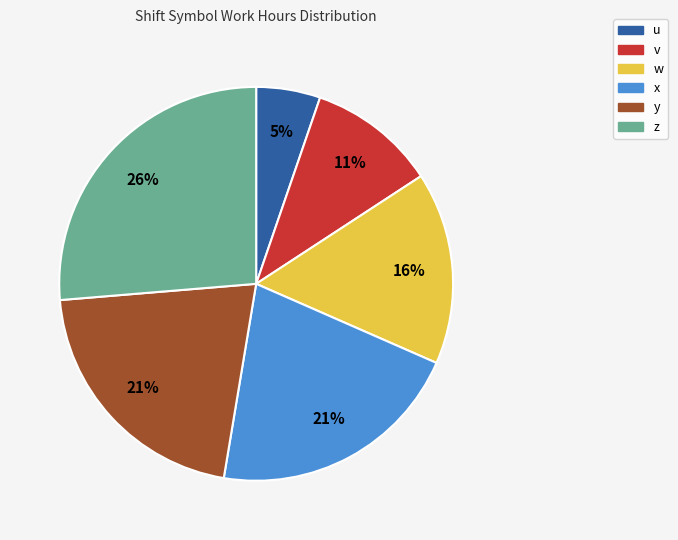

What is the largest slice in the pie chart?

z